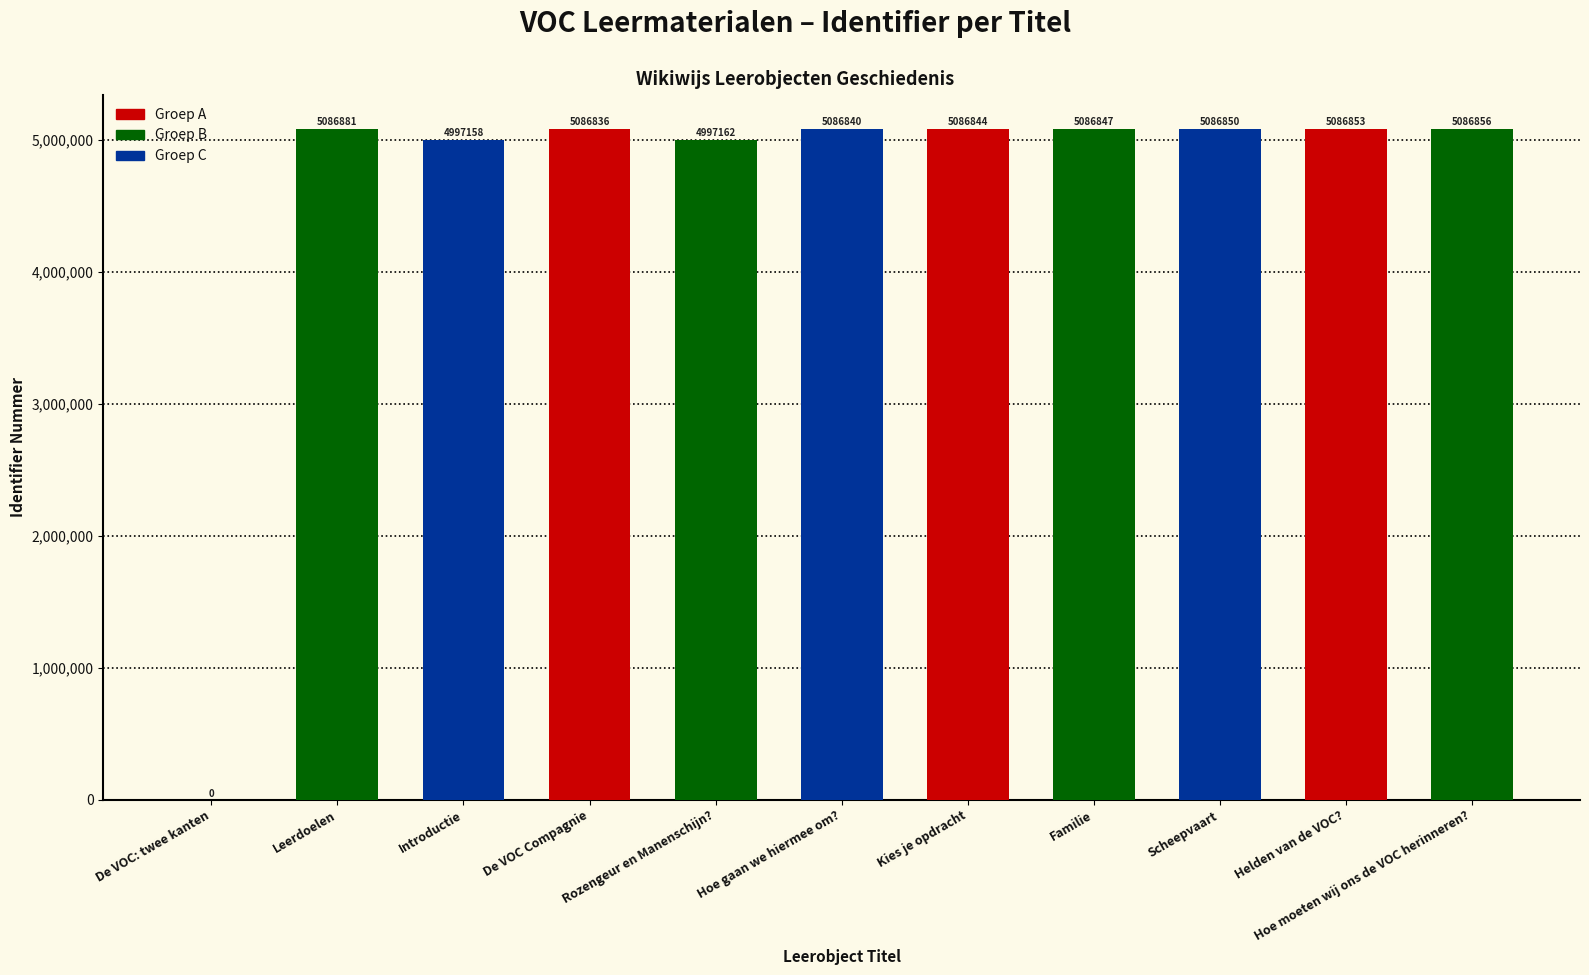

What is the difference between the values at Familie and Hoe gaan we hiermee om??

7